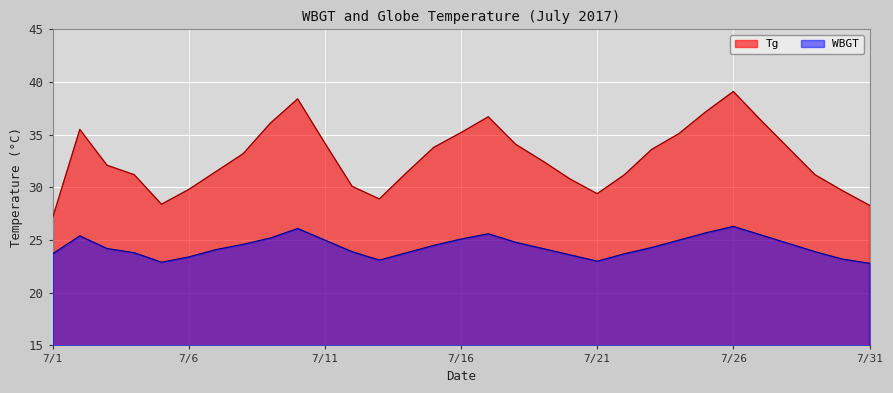

In WBGT, how many points are higher than both neighbors (excluding endpoints)?

4